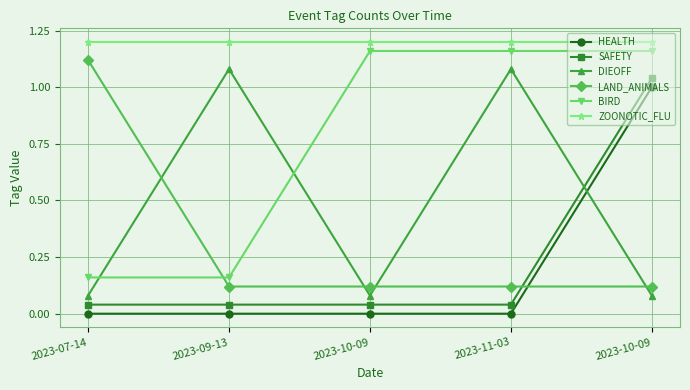

How many lines are shown in the chart?

6